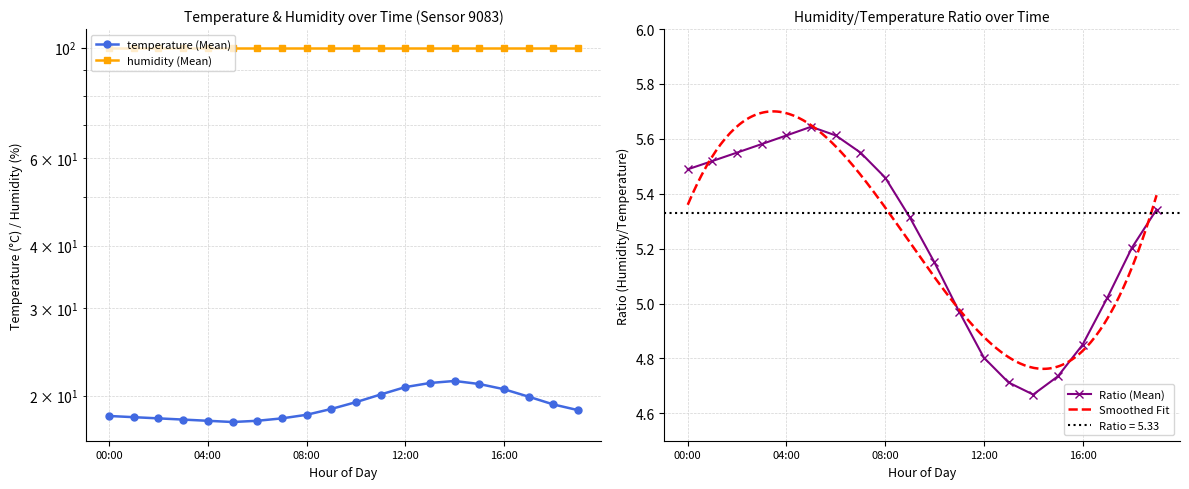

What is the average value?

19.1